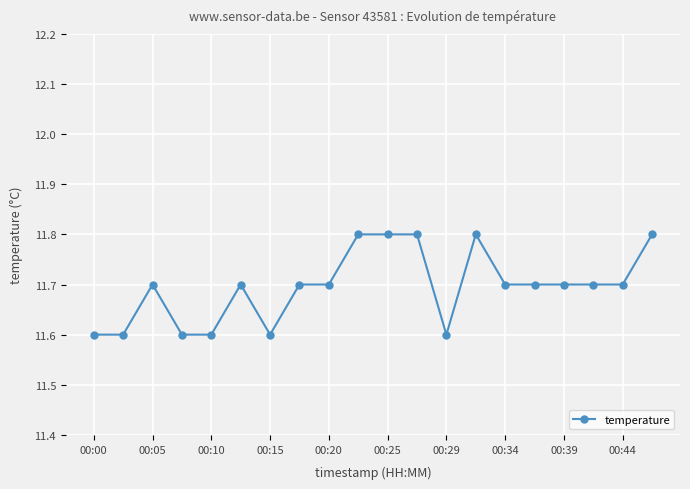

True or false: the data has more than 0 interior local peaks.

True